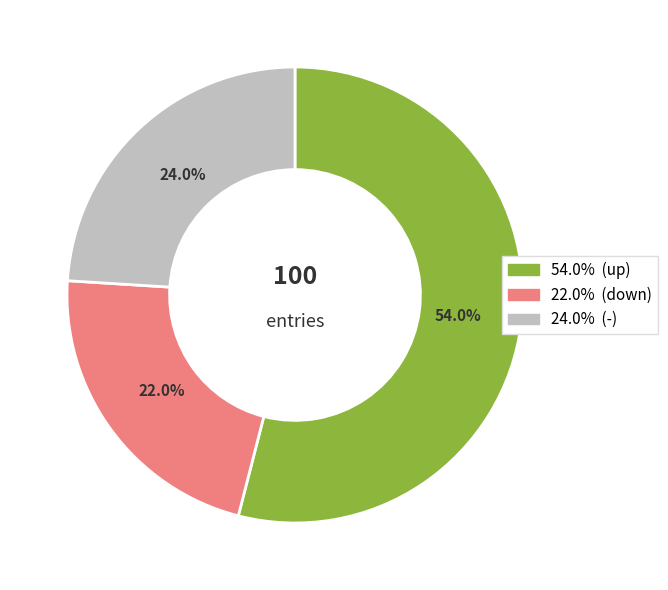

Is the sum of 54.0% and 24.0% greater than half?

Yes